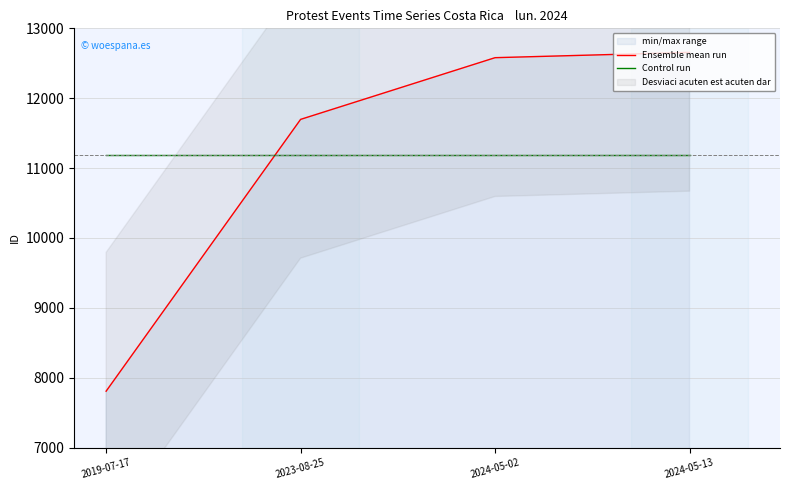

At which label is Ensemble mean run closest to 10231?

2023-08-25